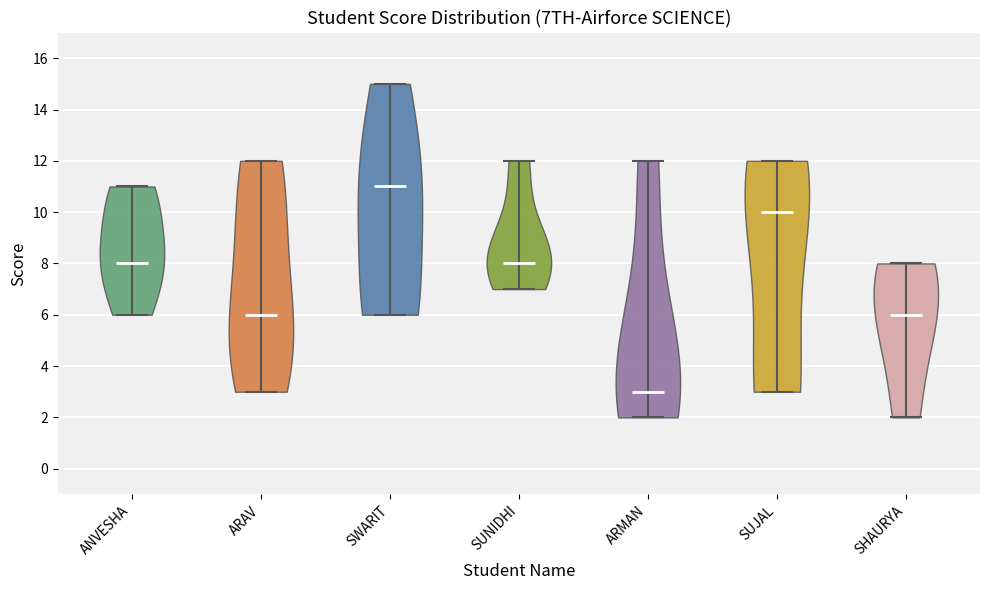

What is the lowest point the violin for SWARIT reaches on the y-axis? The values are not printed on the chart, so give them approximately, as read against the axis.

6